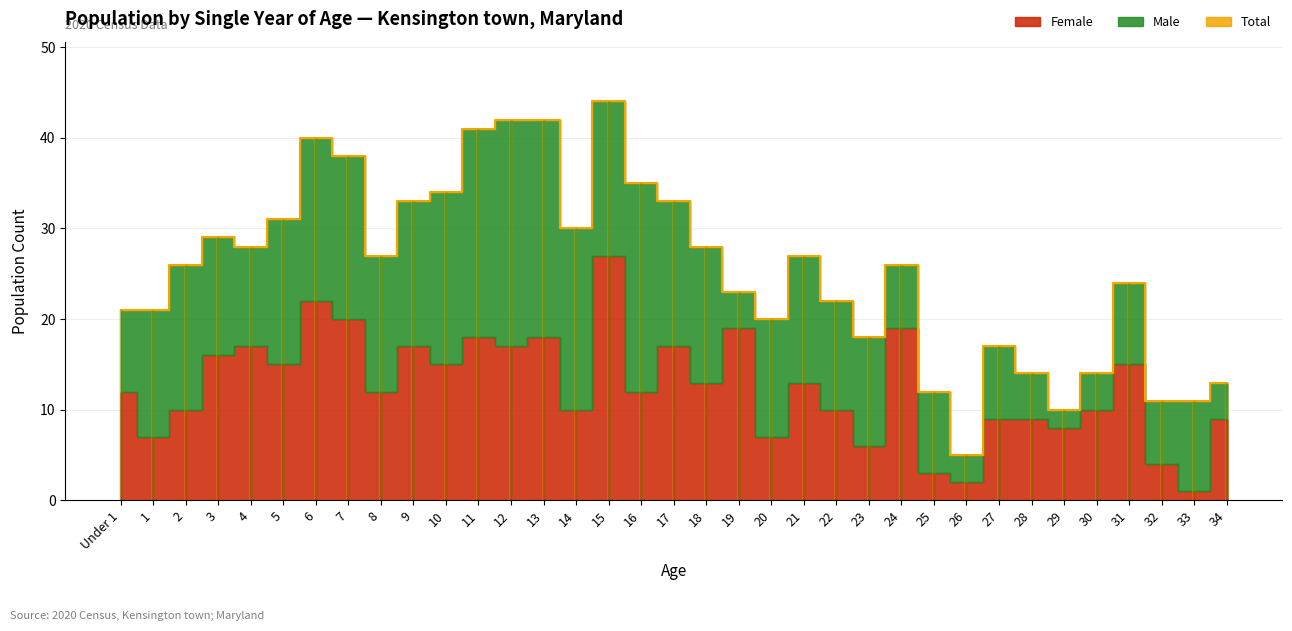

How many series are shown in this chart?

3